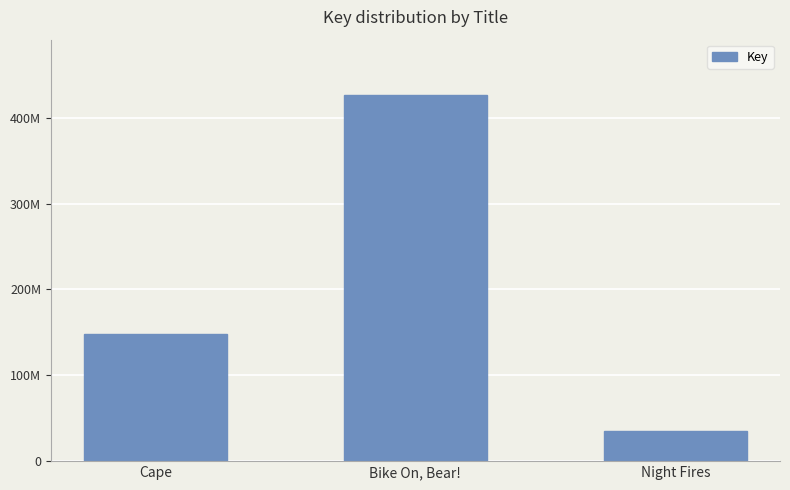

Reading left to right, transcribe all the data shown in this chart.

Cape=148217629	Bike On, Bear!=426922989	Night Fires=34658817